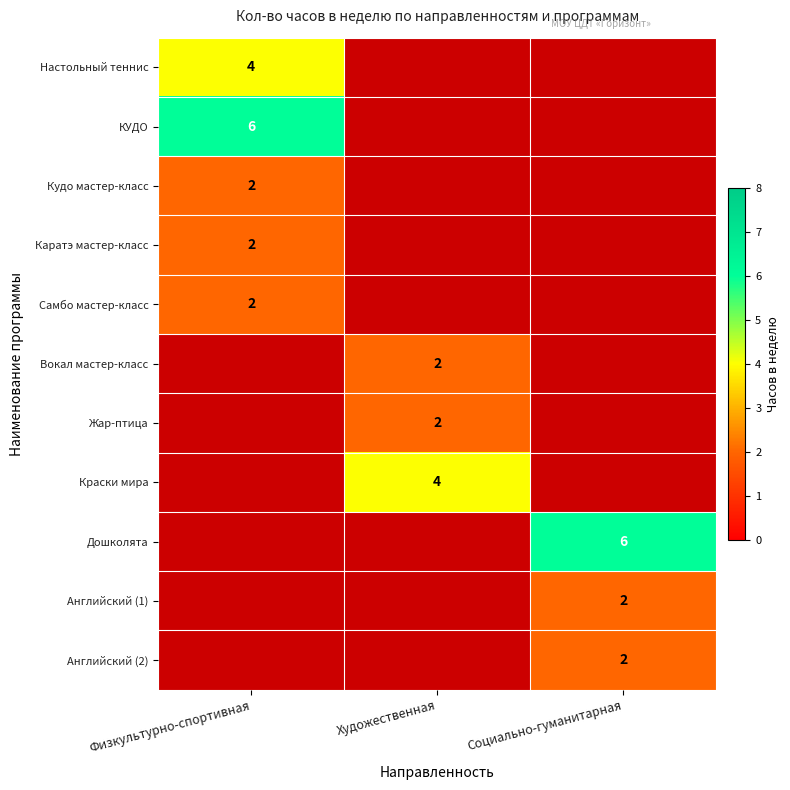

Which has a higher value, Физкультурно-спортивная or Художественная?

Физкультурно-спортивная